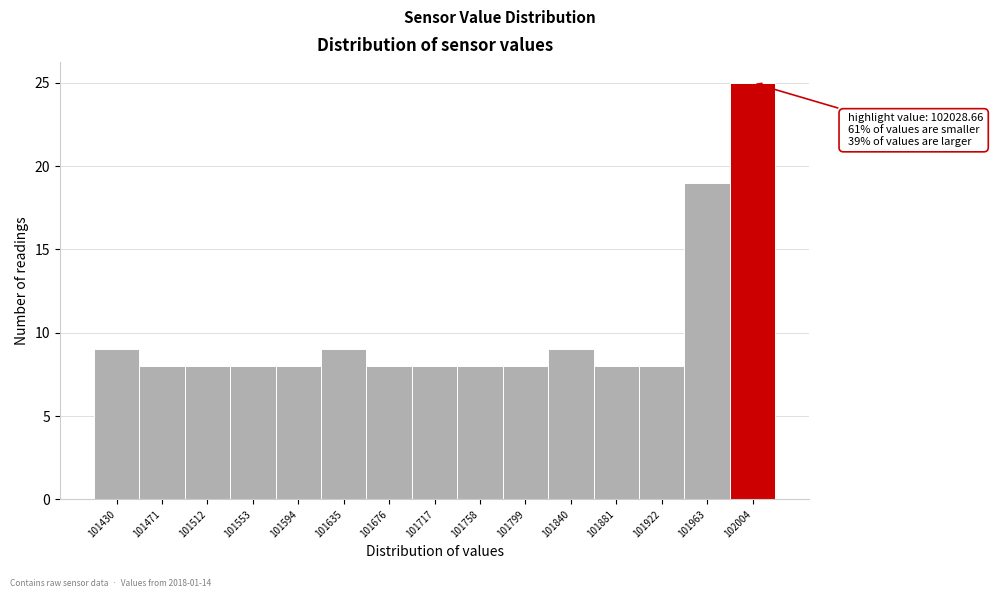

Reading right to left, transcribe all the data shown in this chart.

25	19	8	8	9	8	8	8	8	9	8	8	8	8	9